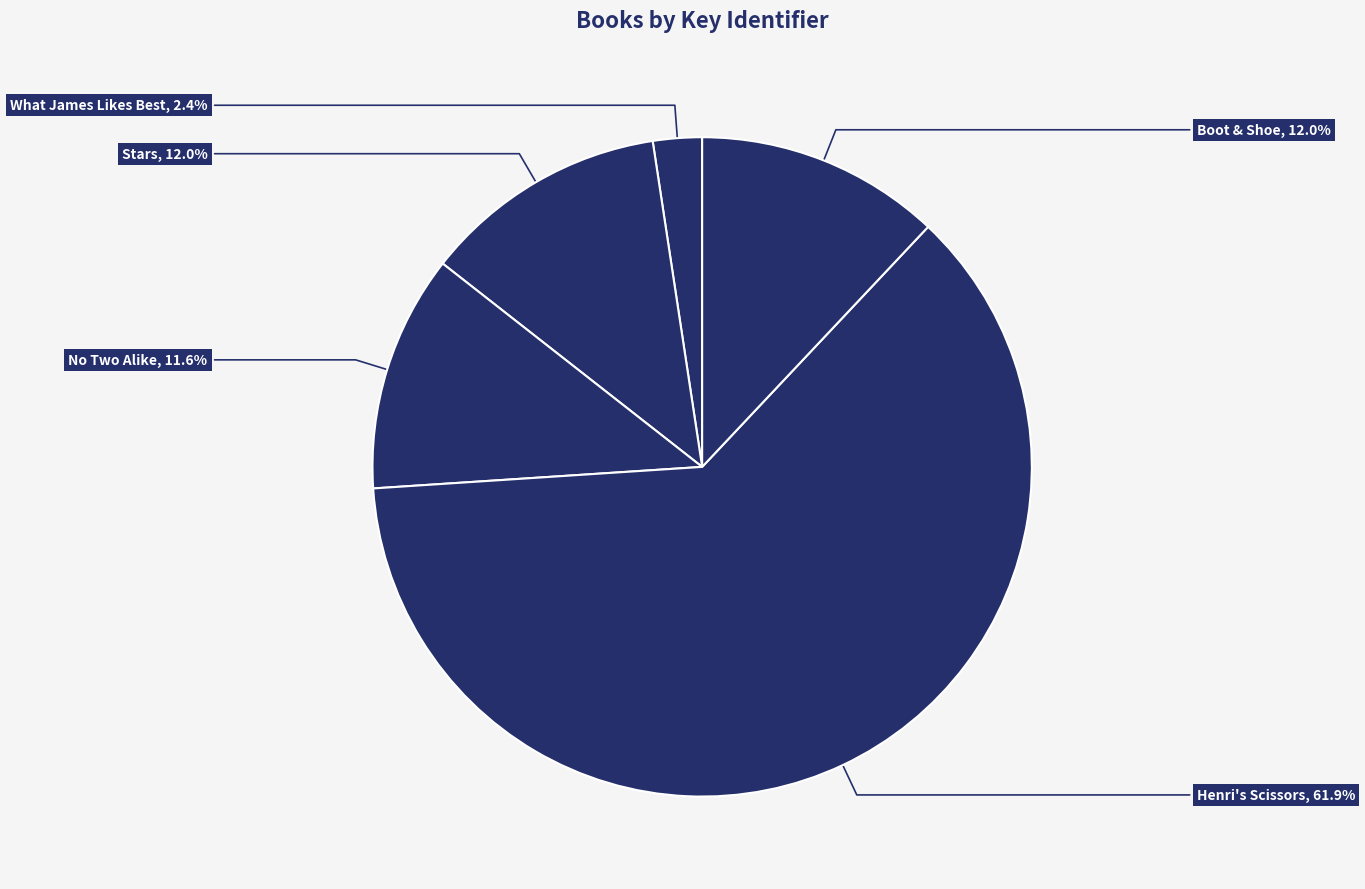

Which category has the biggest portion of the pie?

Henri's Scissors